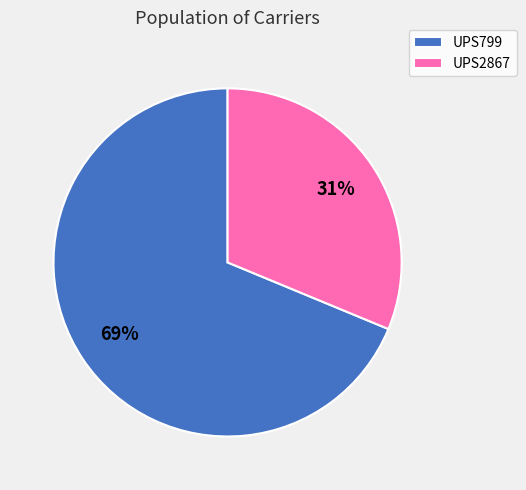

What percentage is the UPS799 slice, to the nearest percent?

69%